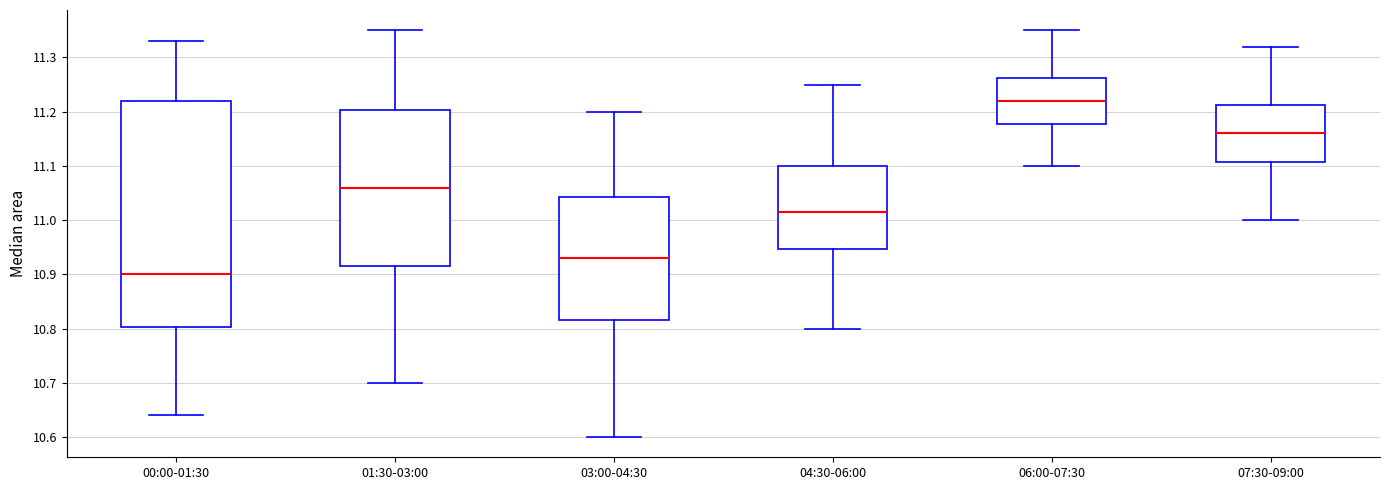

Which box has the lowest median line?

00:00-01:30